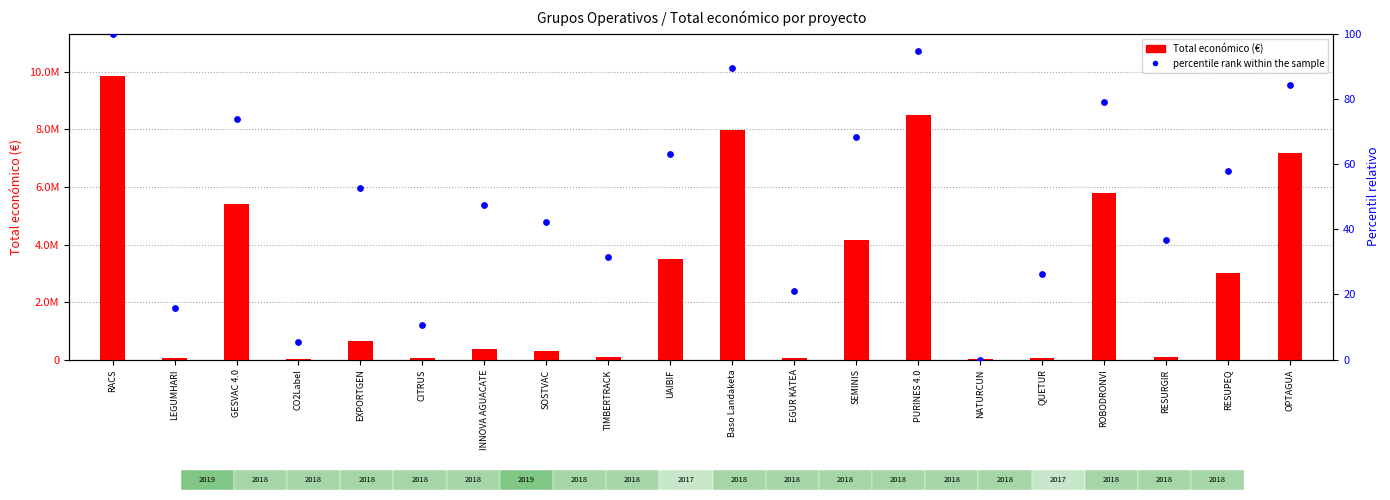

Approximately how many times larger is the value at UAIBIF compared to ROBODRONVI?

0.8